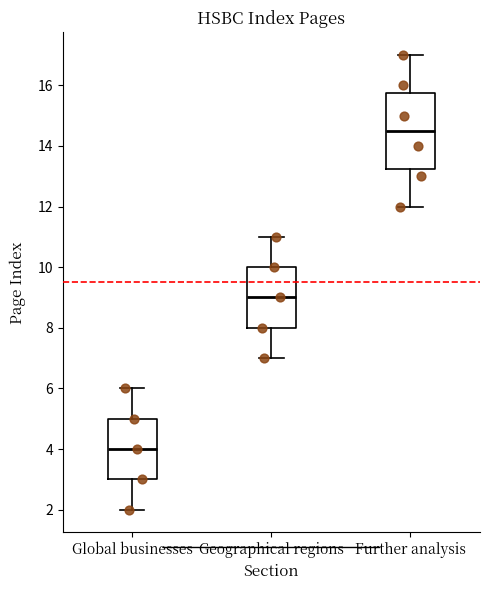

Which box has the lowest median line?

Global businesses